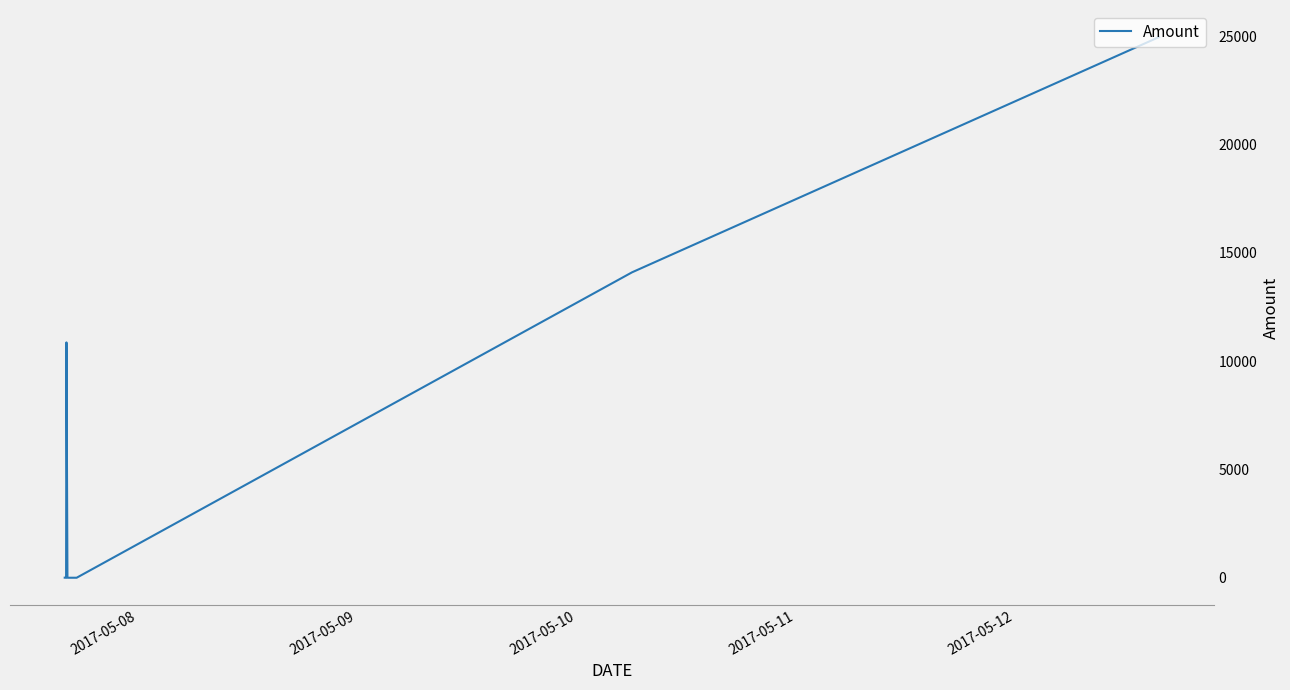

What is the maximum value shown in the chart?

24963.1